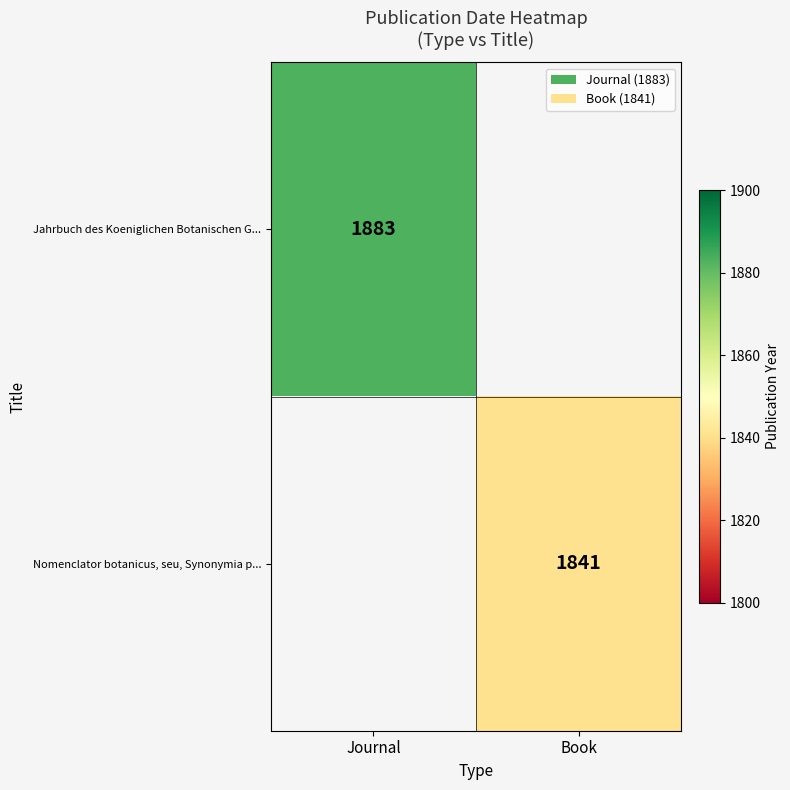

The value of Jahrbuch des Koeniglichen Botanischen G... at Journal is 1883. True or false?

True